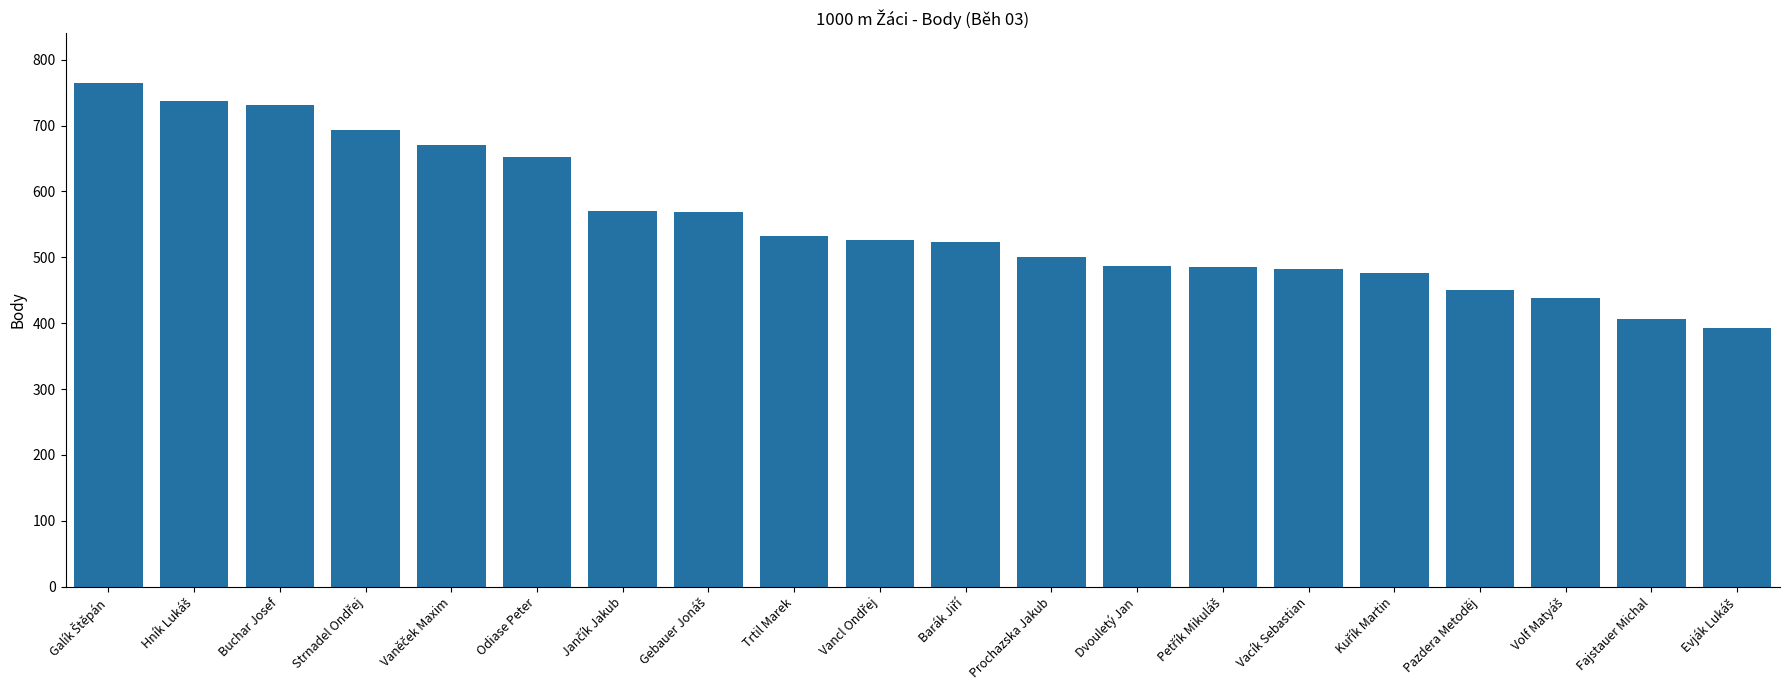

What is the average value?

555